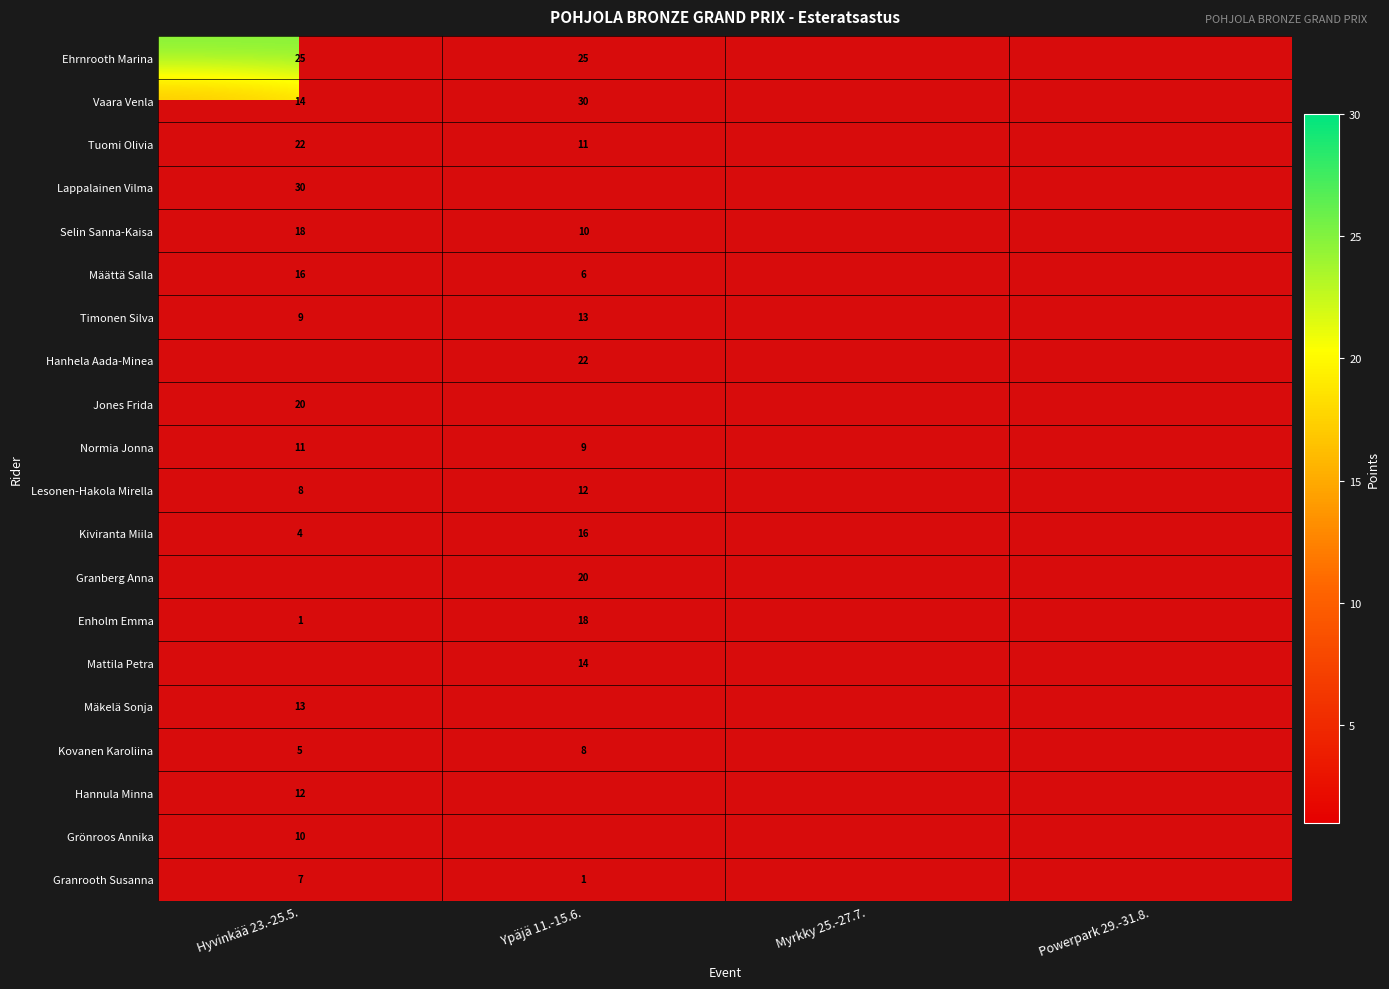

Is it true that Hannula Minna equals 12 at Hyvinkää 23.-25.5.?

True